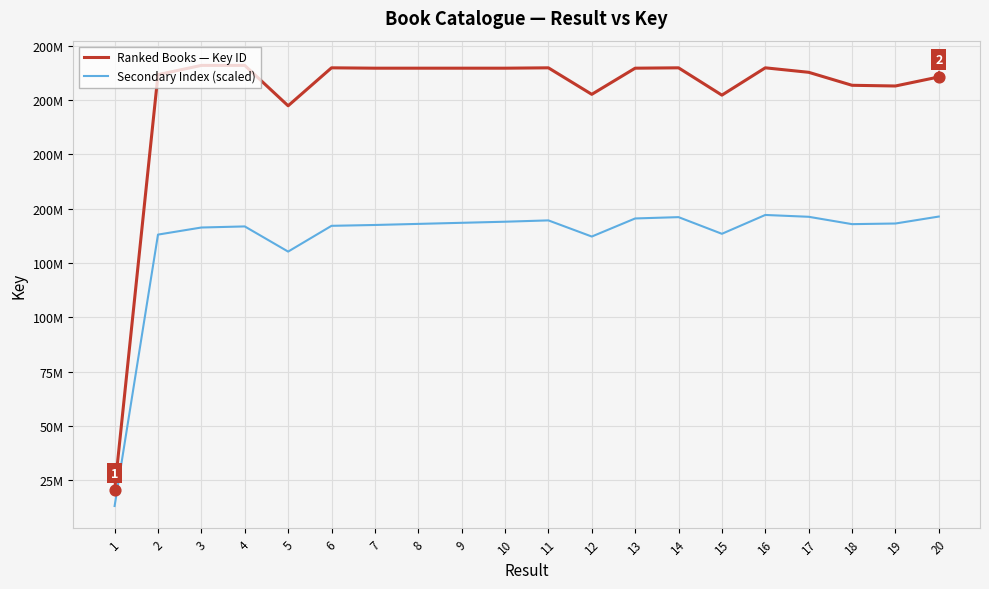

What are all the series names shown in the legend?

Ranked Books — Key ID, Secondary Index (scaled)